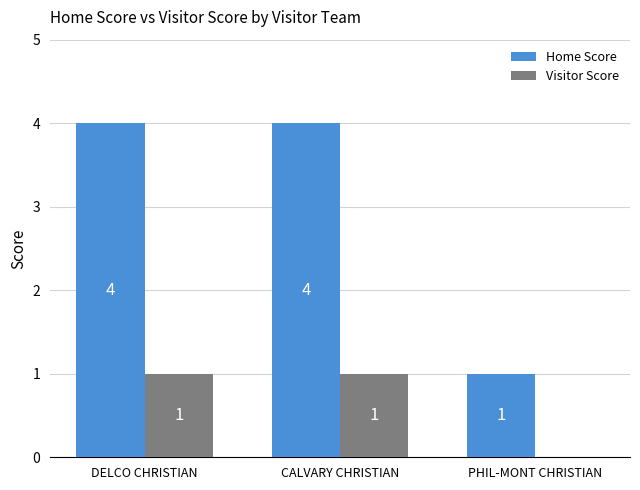

The value of Visitor Score at CALVARY CHRISTIAN is 2. True or false?

False